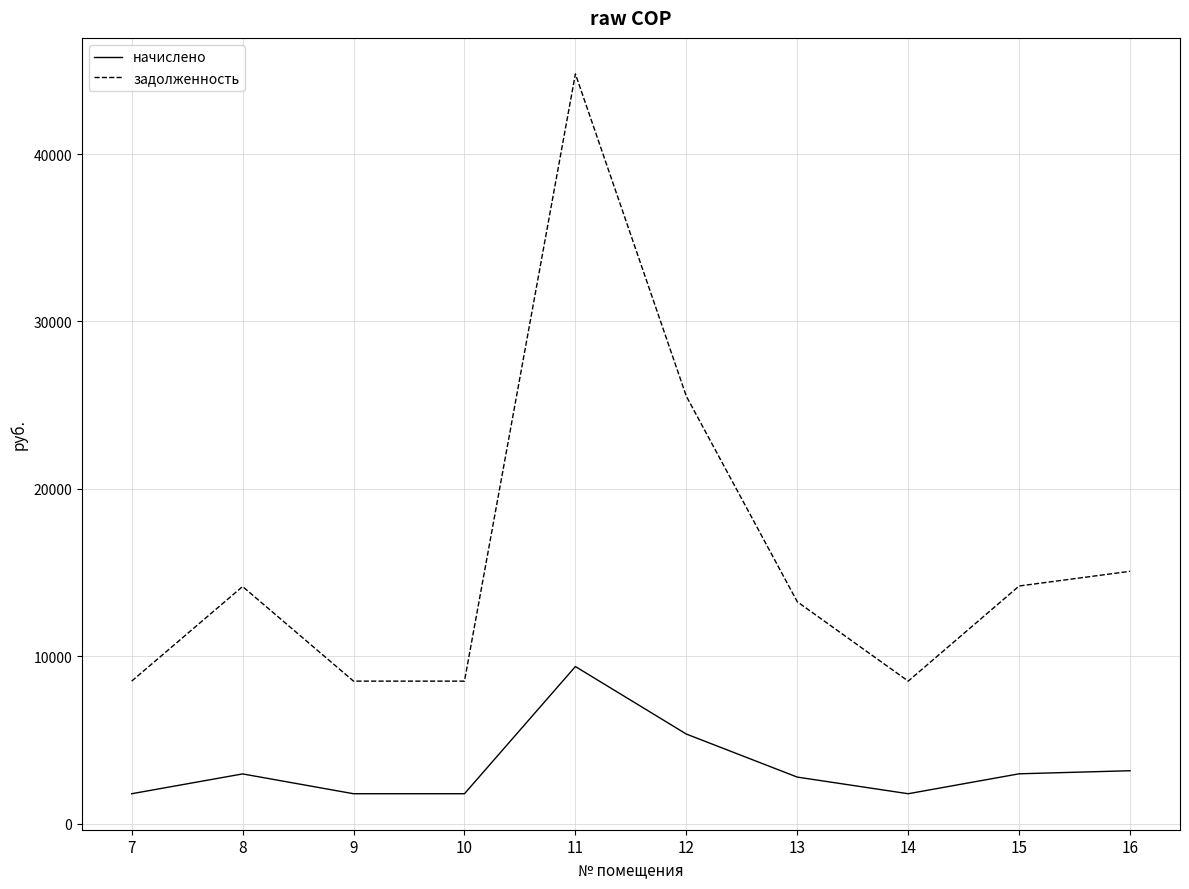

What is the maximum value for начислено?

9382.7